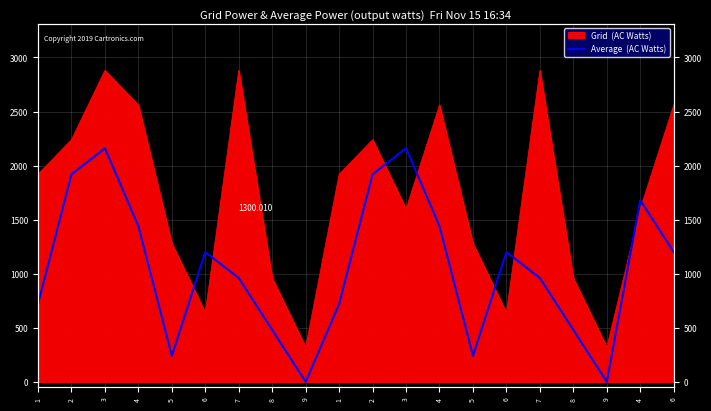

Is it true that the value at 4 is 1680?

True